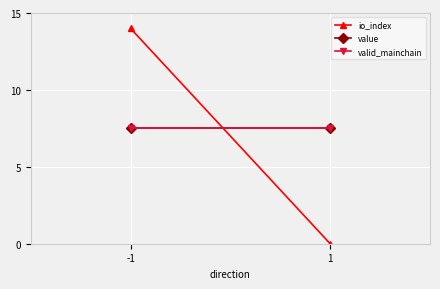

What is the average value of the value series?

7.5